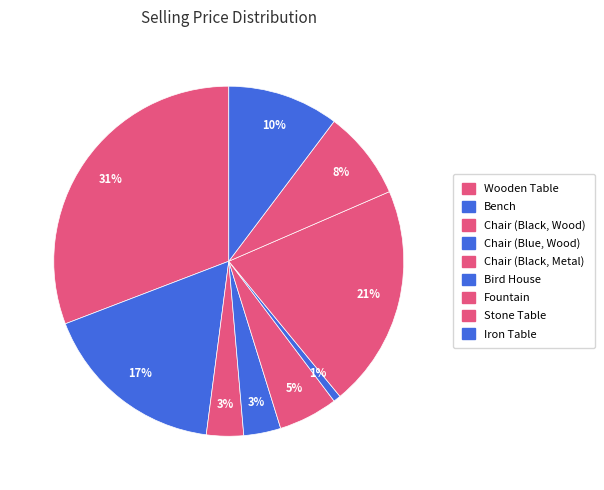

How many slices are in this pie chart?

9